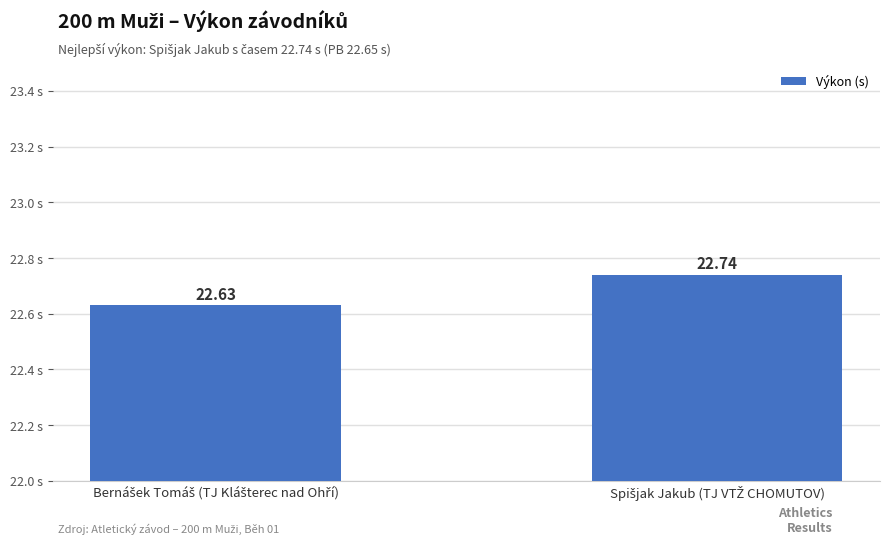

What is the average value?

22.7